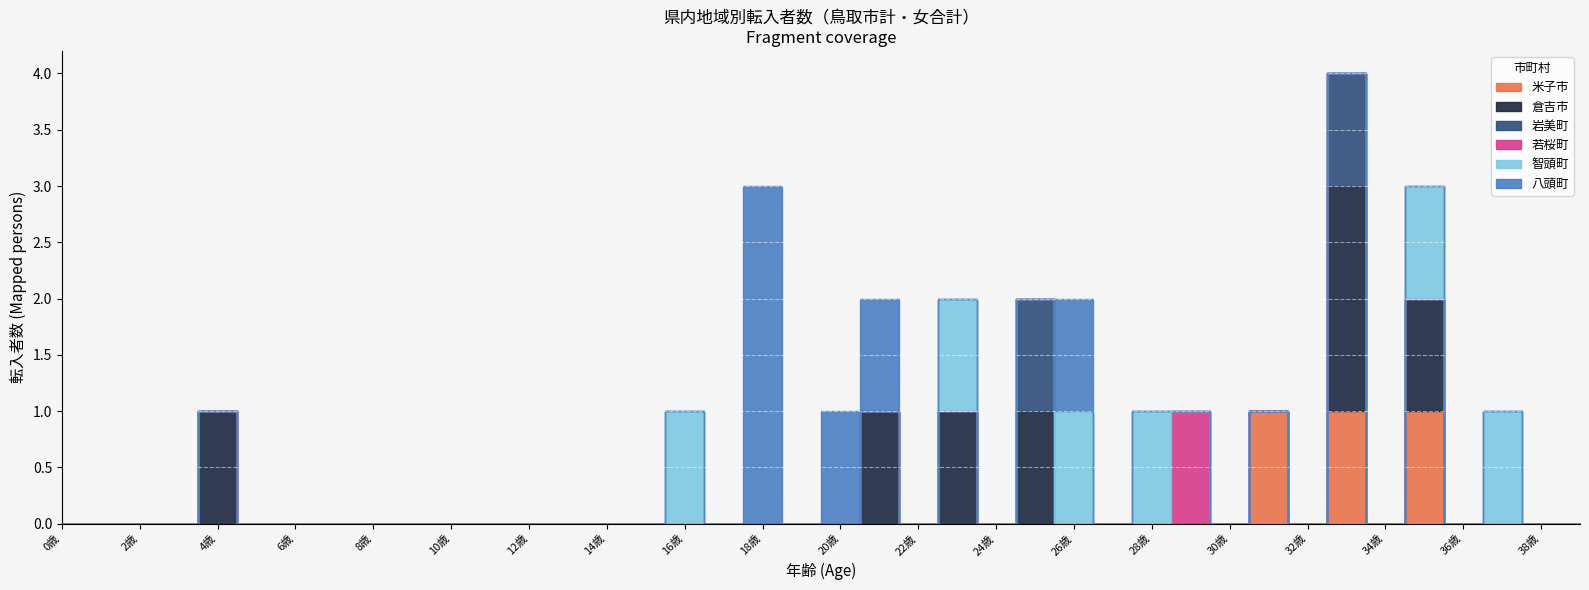

What is the maximum value shown in the chart?

3